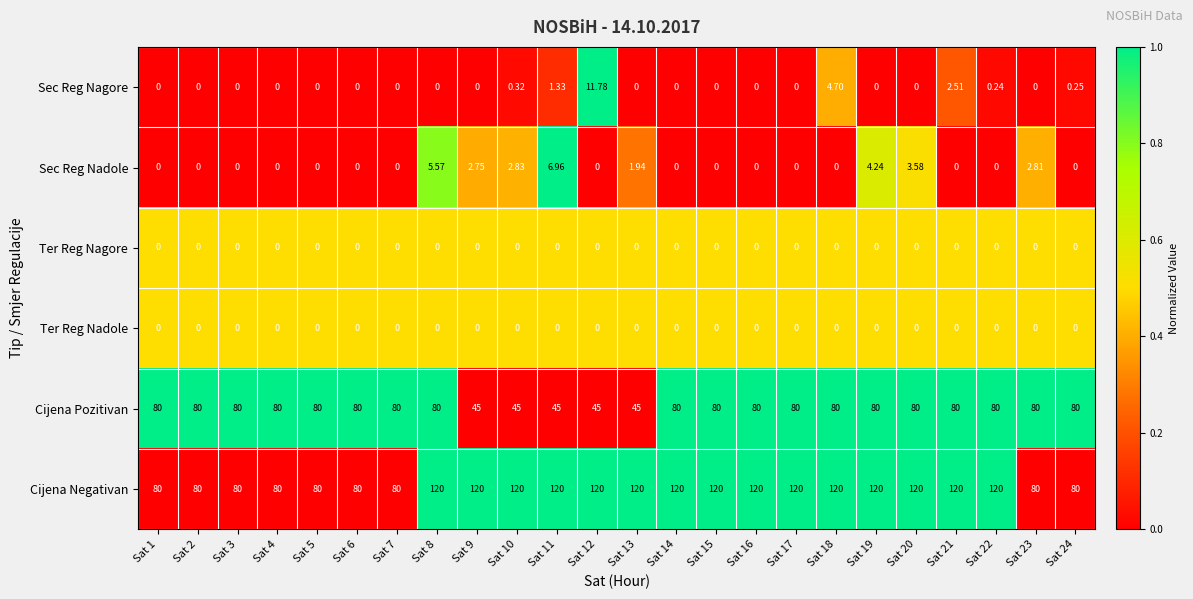

Is the value of Cijena Negativan at Sat 10 greater than the value of Ter Reg Nagore at Sat 13?

Yes